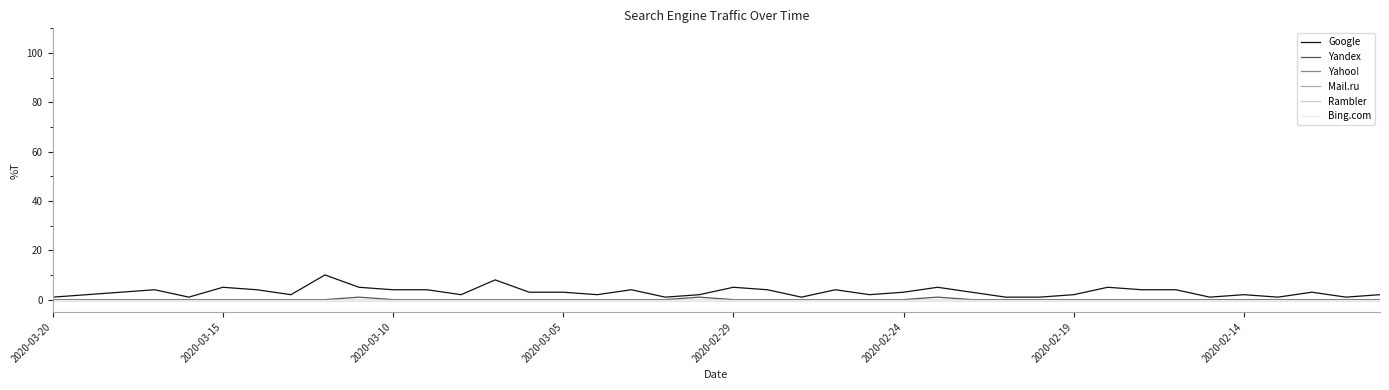

True or false: Yandex and Yahoo! cross at least once.

False